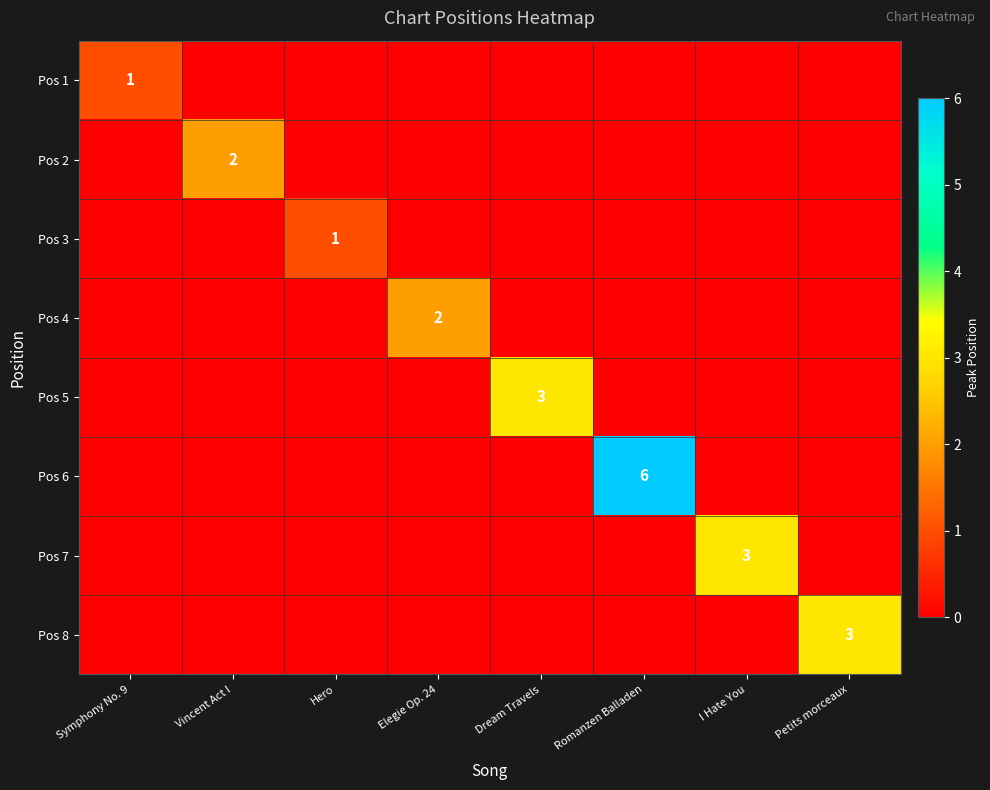

Between Romanzen Balladen and Elegie Op. 24, which is larger?

Romanzen Balladen